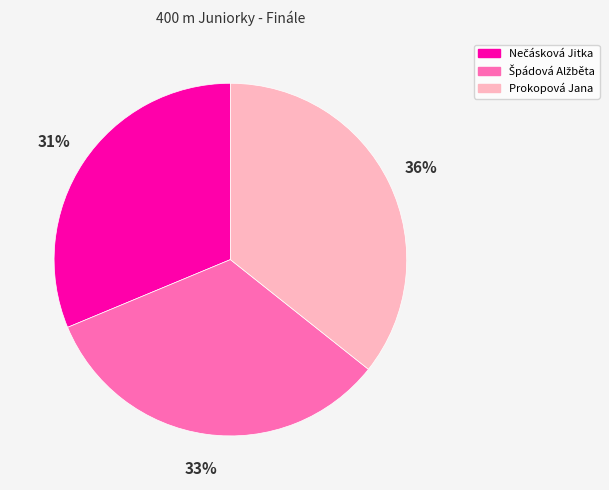

How many slices are in this pie chart?

3